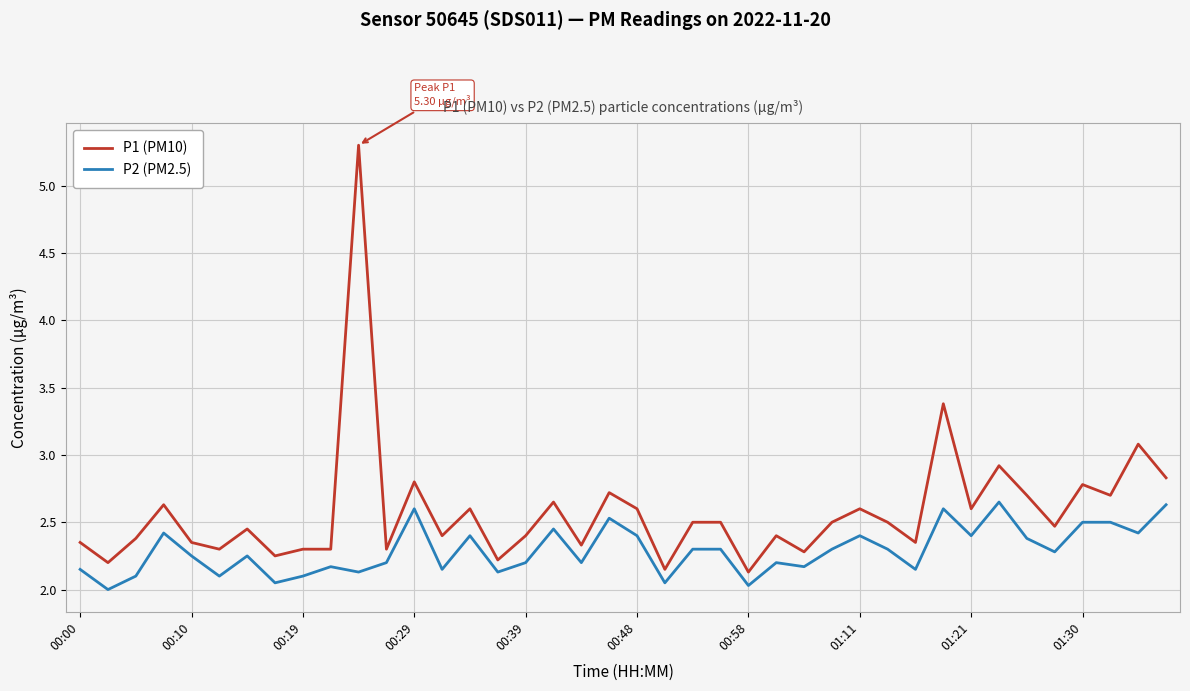

Which series has the largest total across all categories?

P1 (PM10)